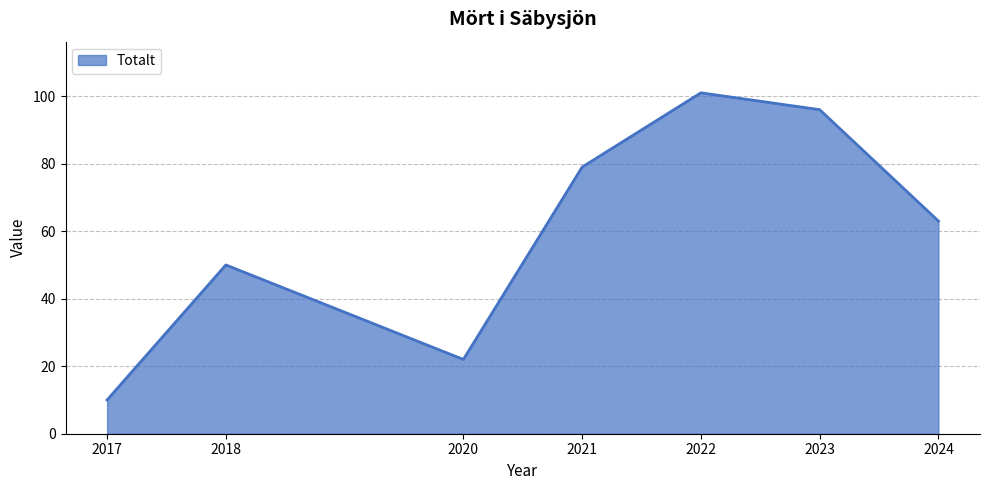

What is the difference between the maximum and minimum values?

91